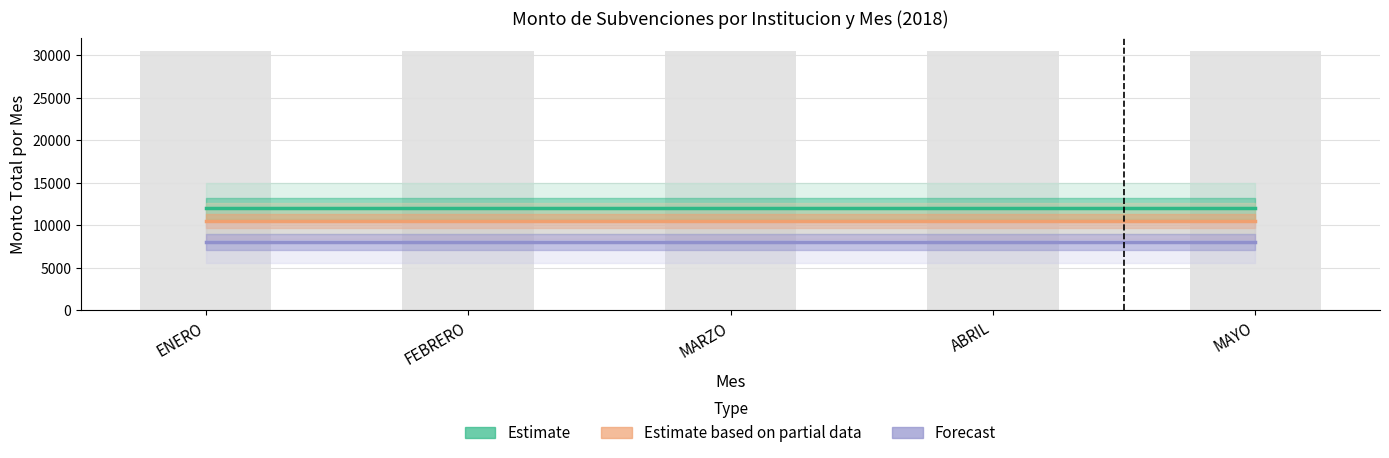

What is the approximate value of Forecast at MAYO?

8000